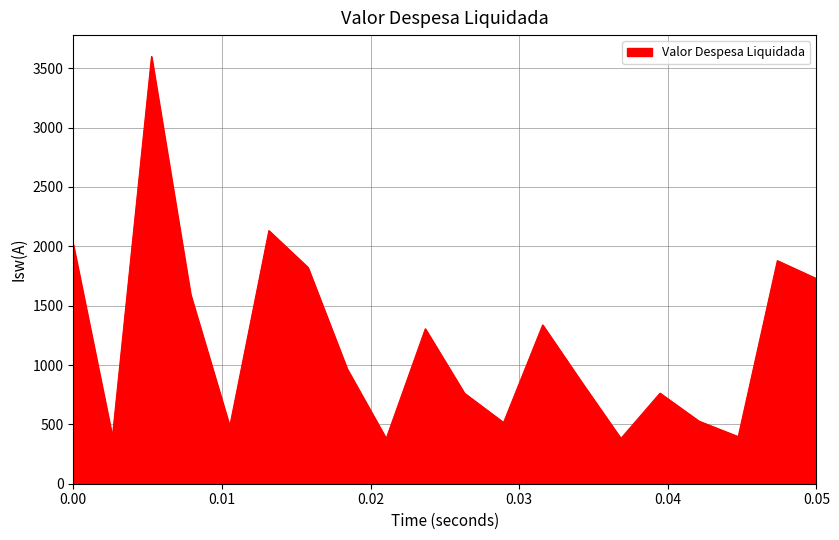

How many distinct data groups are displayed?

1